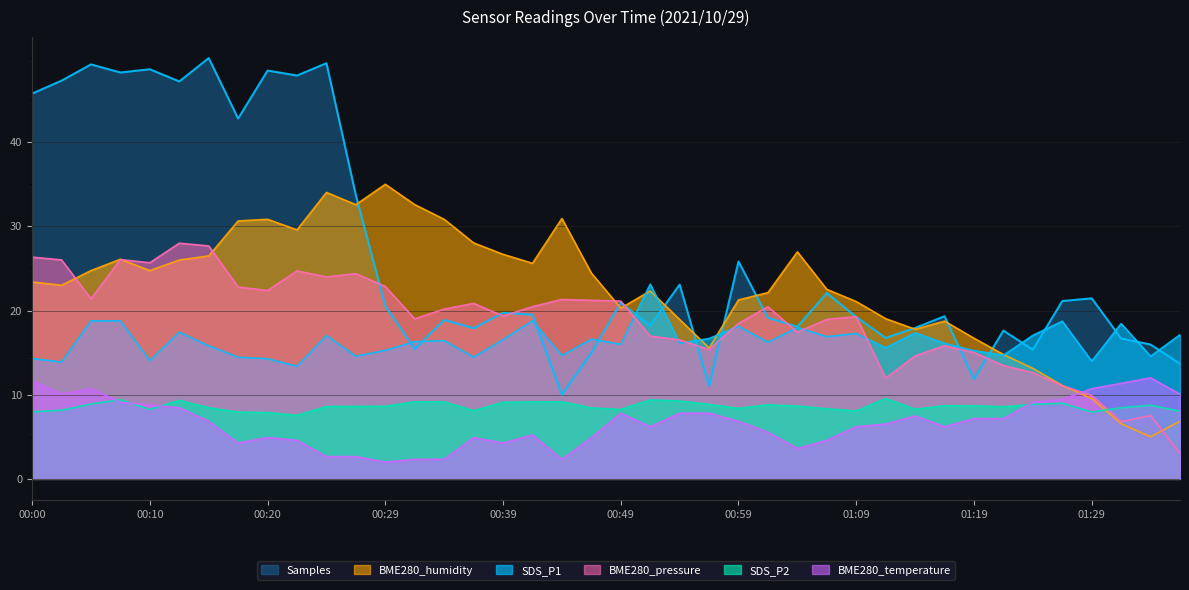

At which label is SDS_P2 closest to 8?

00:00